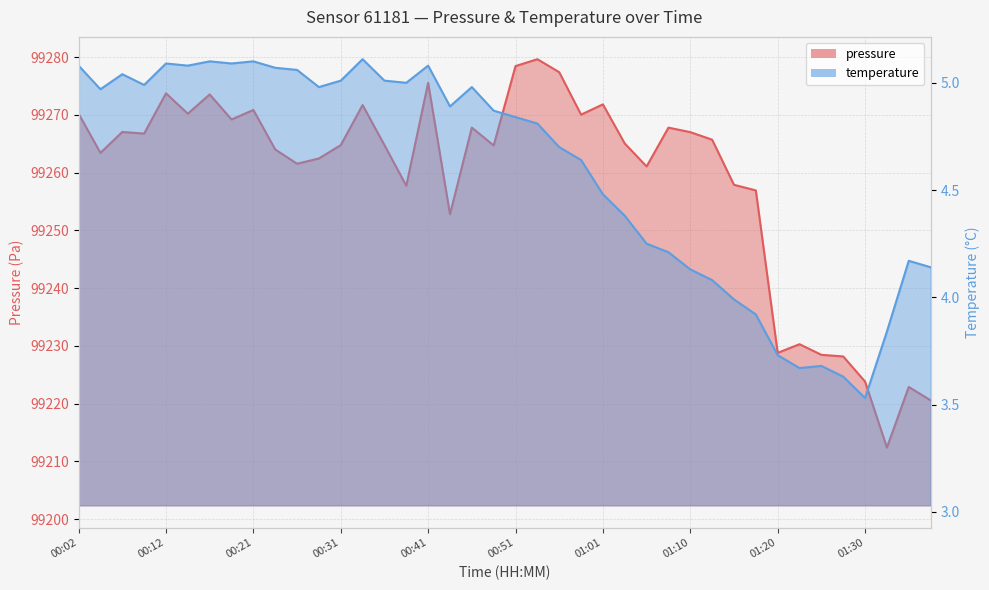

Reading right to left, extract all data points from this chart.

pressure: 99220.6	99222.9	99212.4	99223.8	99228.2	99228.4	99230.3	99228.8	99256.9	99257.9	99265.7	99267.0	99267.8	99261.1	99265.0	99271.8	99270.0	99277.4	99279.6	99278.4	99264.7	99267.8	99252.8	99275.5	99257.7	99264.8	99271.7	99264.8	99262.4	99261.5	99264.0	99270.8	99269.2	99273.5	99270.2	99273.7	99266.8	99267.0	99263.4	99270.2
temperature: 4.1	4.2	3.8	3.5	3.6	3.7	3.7	3.7	3.9	4.0	4.1	4.1	4.2	4.2	4.4	4.5	4.6	4.7	4.8	4.8	4.9	5.0	4.9	5.1	5.0	5.0	5.1	5.0	5.0	5.1	5.1	5.1	5.1	5.1	5.1	5.1	5.0	5.0	5.0	5.1